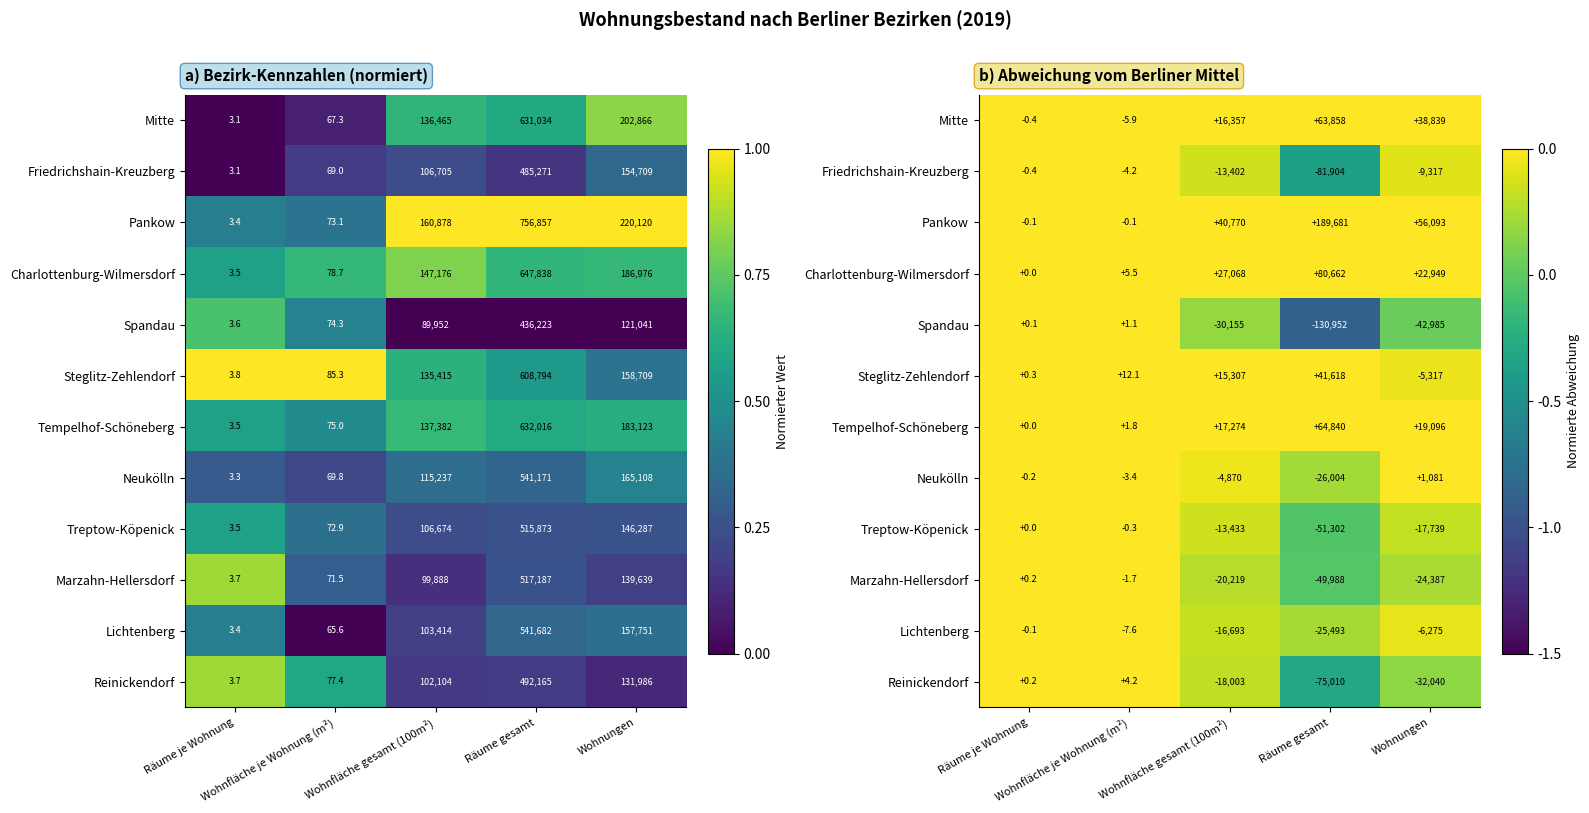

True or false: Spandau has a value of 0.0 at Räume je Wohnung.

False